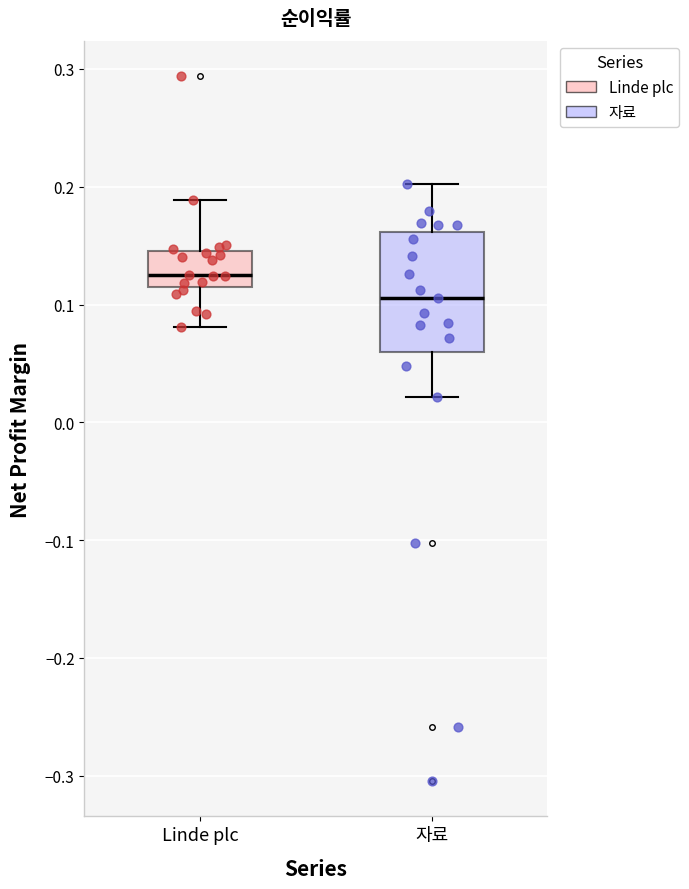

Where does the lower whisker of the box for Linde plc end on the y-axis? The values are not printed on the chart, so give them approximately, as read against the axis.

0.08